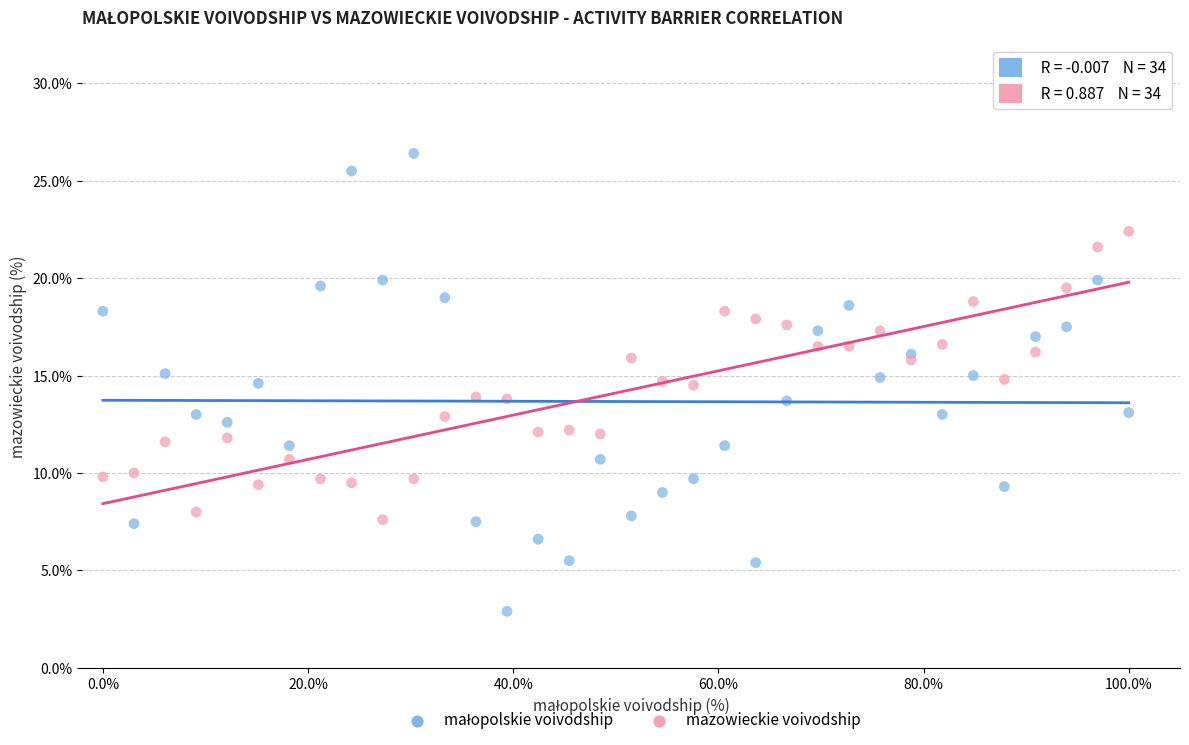

What is the X range (max minus min) for the scatter plot?

1.0